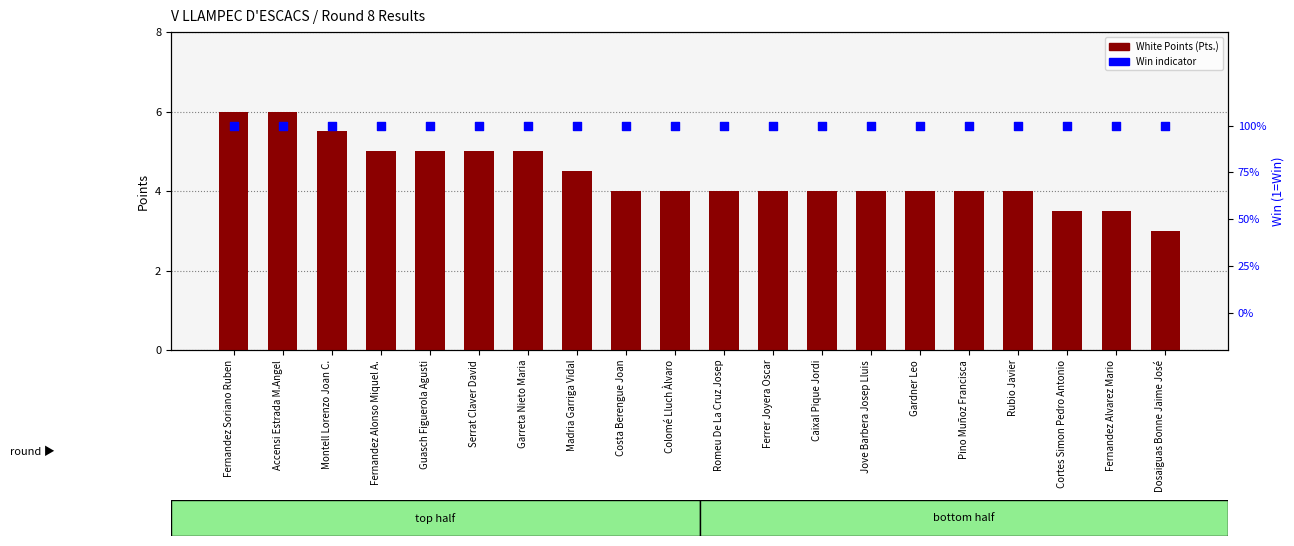

Which series has the largest Y range (max minus min)?

White Points (Pts.)